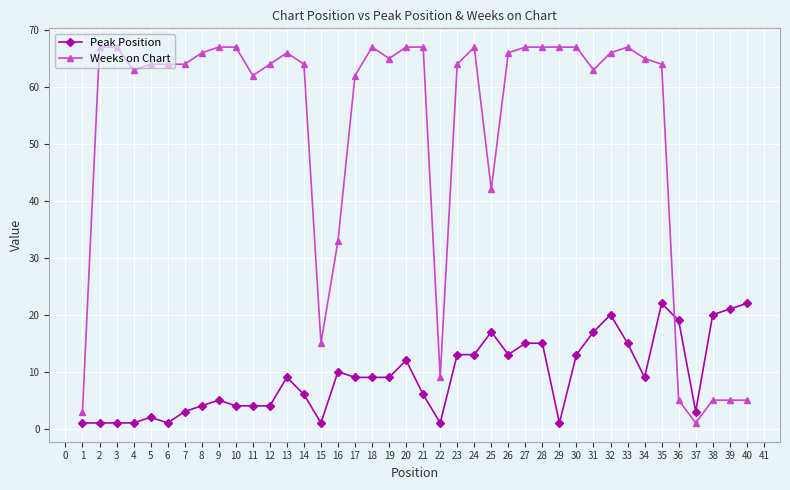

What is the difference between the second highest and minimum values in the Weeks on Chart series?

66